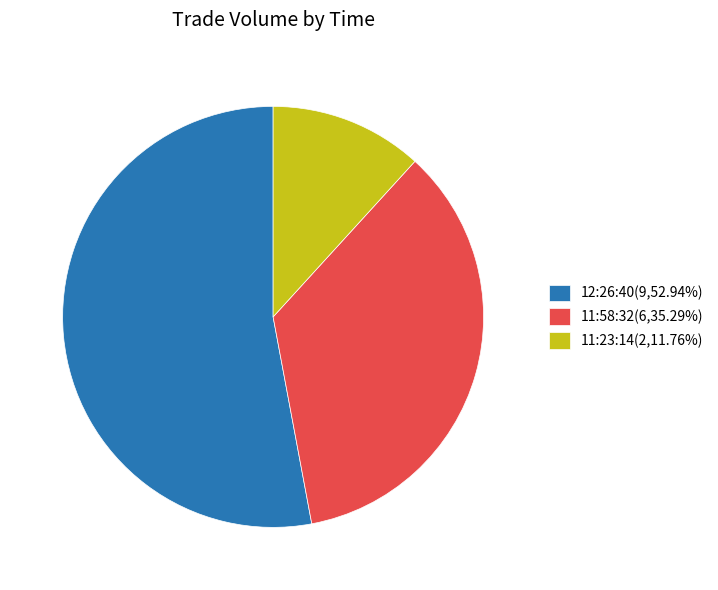

Approximately how many times larger is the value at 11:23:14(2,11.76%) compared to 11:58:32(6,35.29%)?

0.3